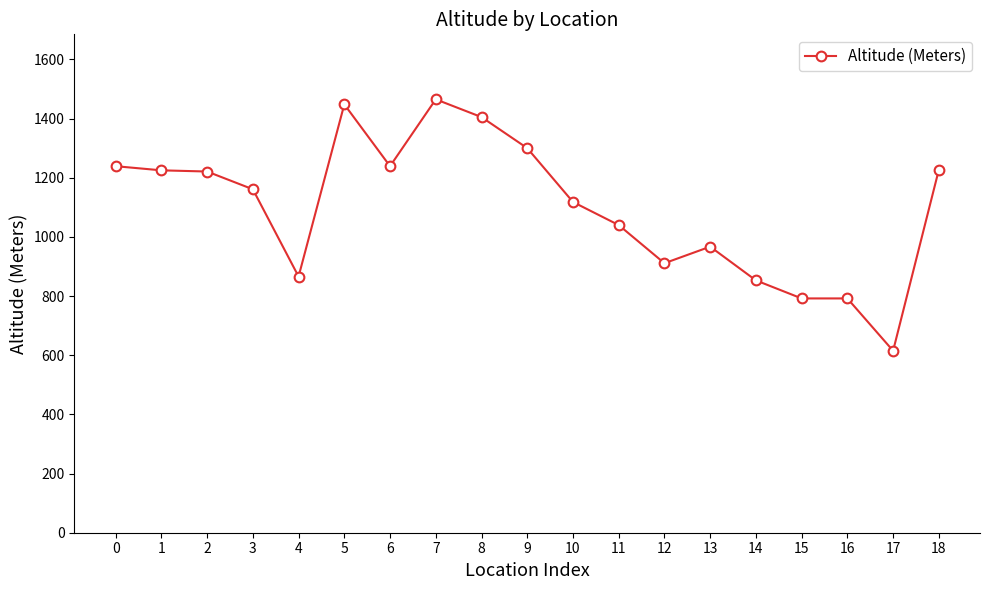

How many lines are shown in the chart?

1